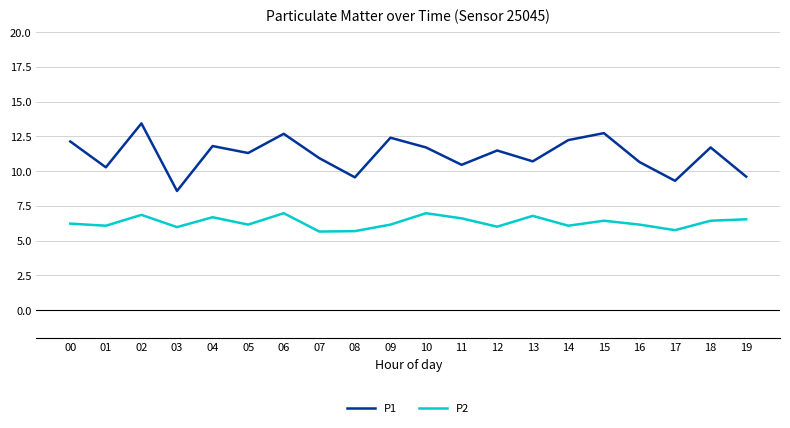

True or false: P1 and P2 intersect in this chart.

False